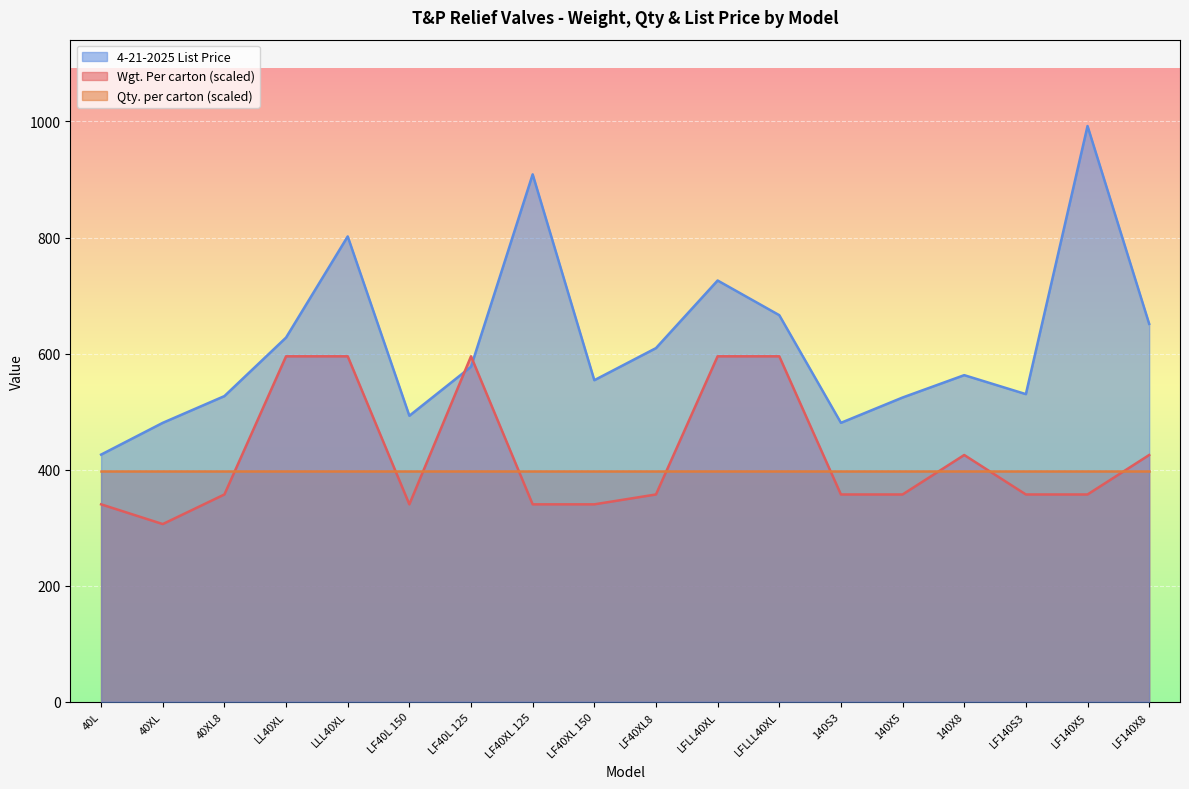

The value of Wgt. Per carton at LF40XL8 is 583.3. True or false?

False